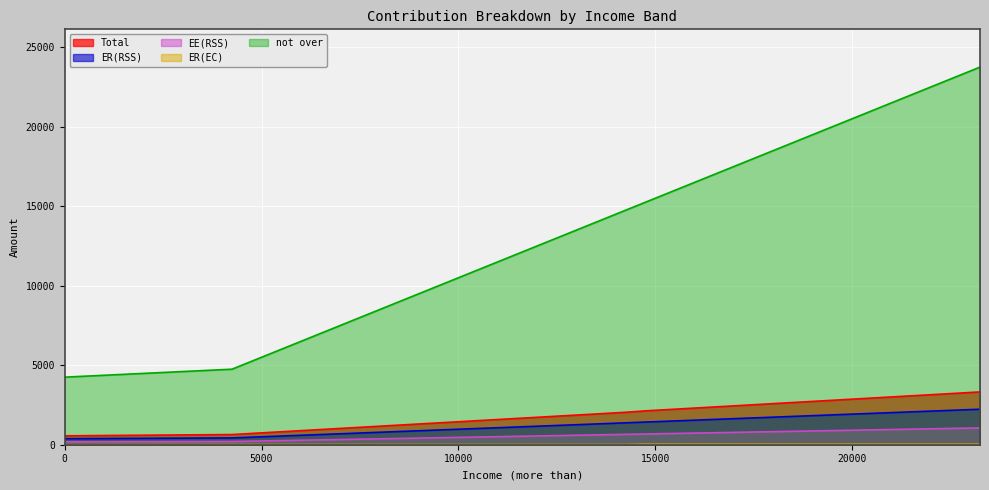

How many data points in ER(EC) are above 10?

18